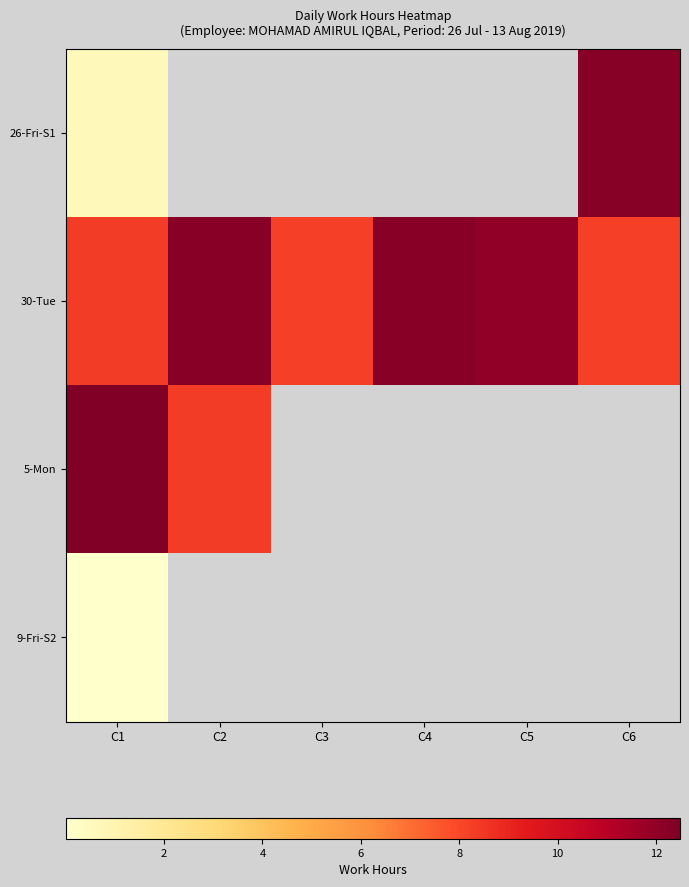

Which series changed the most between C4 and C5?

30-Tue